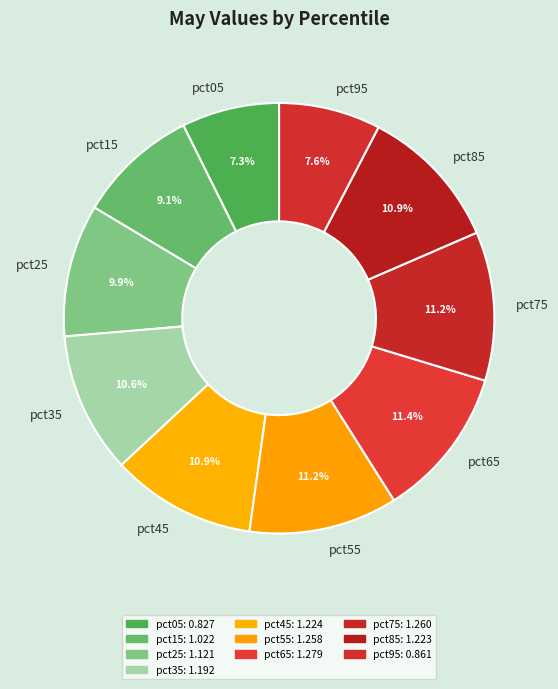

How much of the chart is everything except pct55?

88.8%